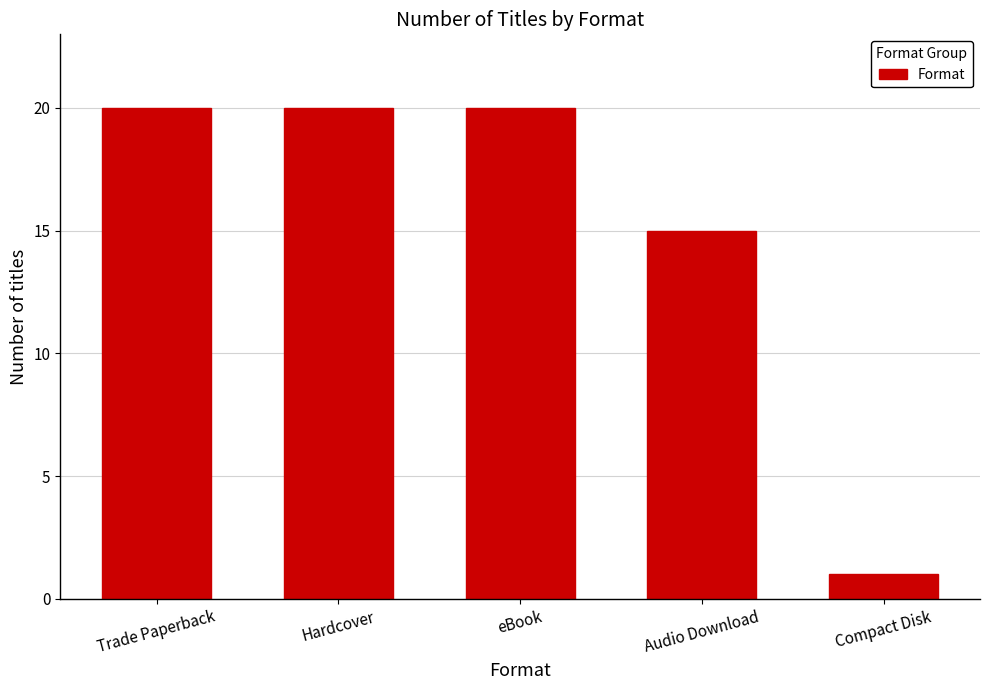

Count the values in the range 15 to 20.

4